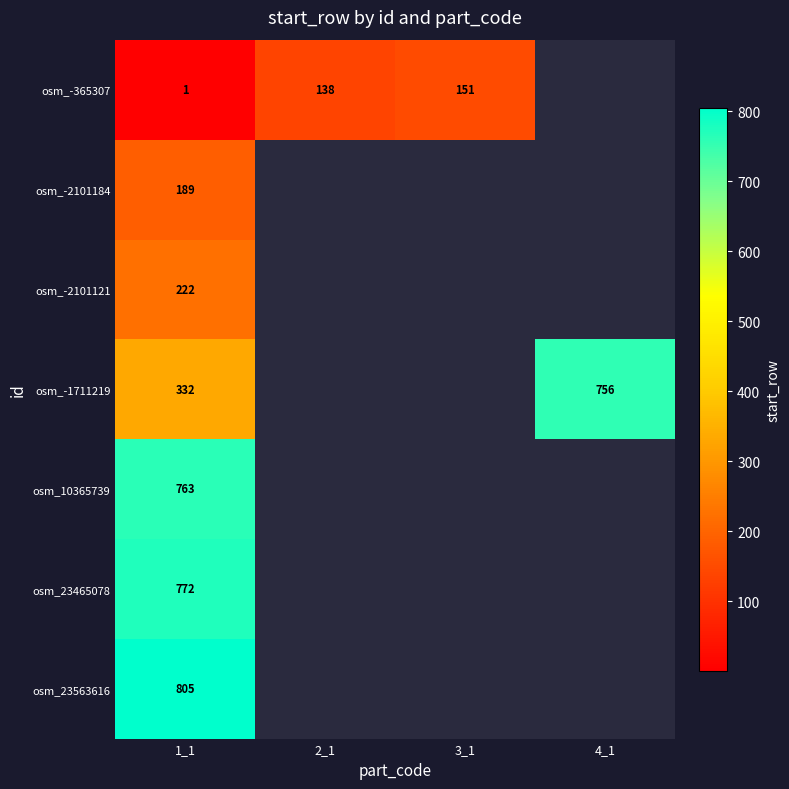

What is the maximum value for row_0?

151.0